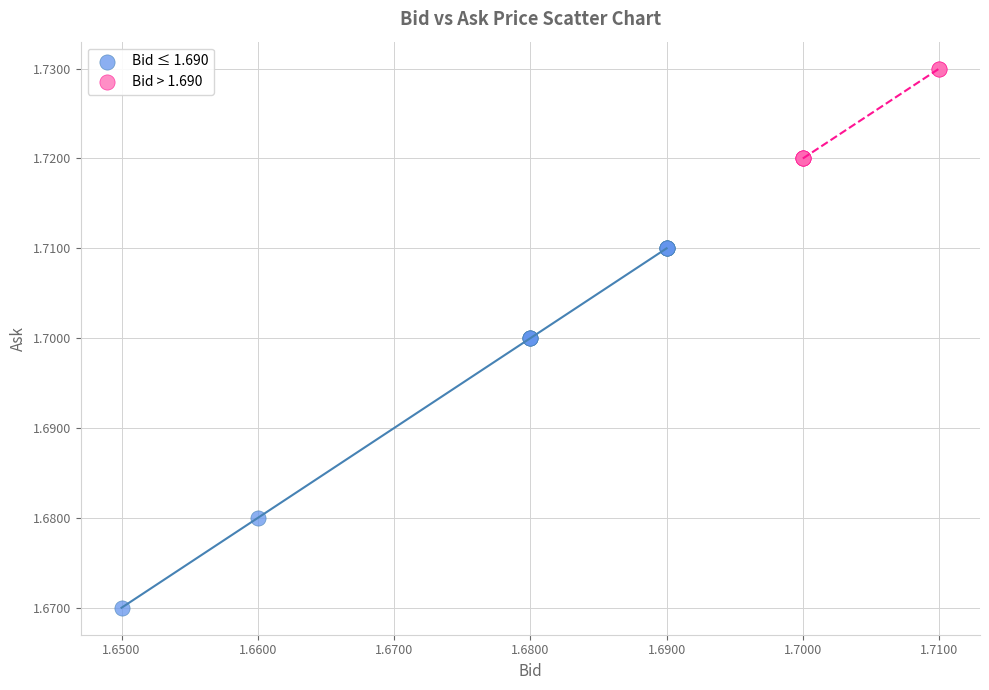

Which series has the widest spread of Y values?

Bid ≤ 1.690